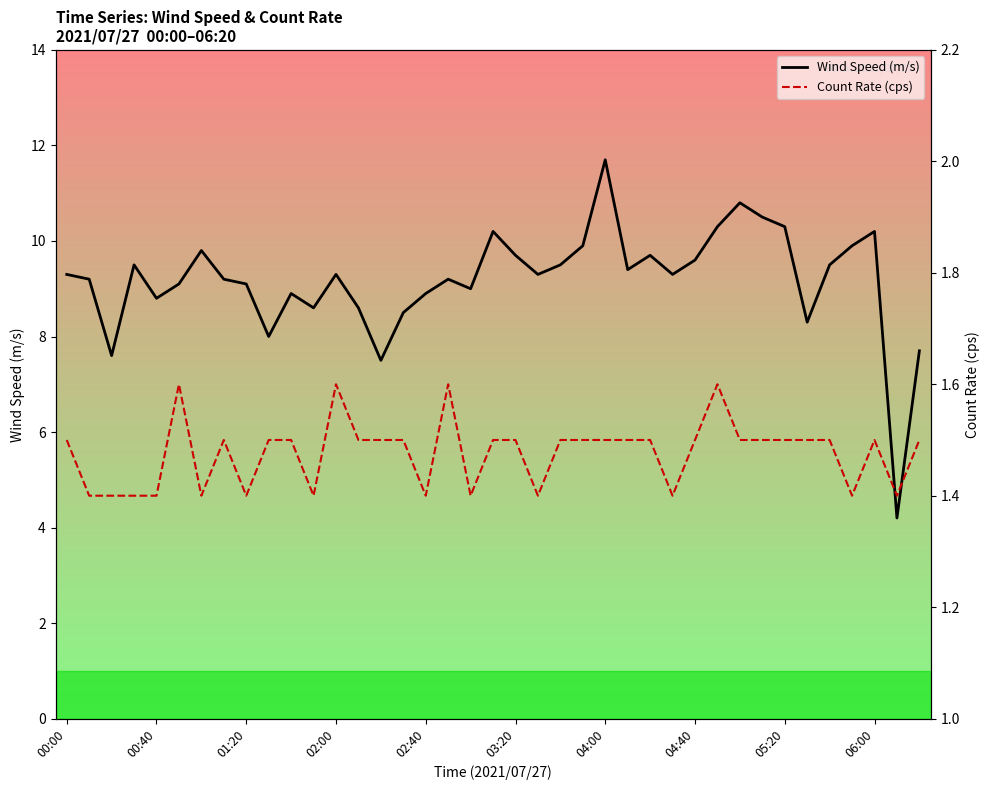

Where does the Wind Speed (m/s) series first go above 9?

00:00